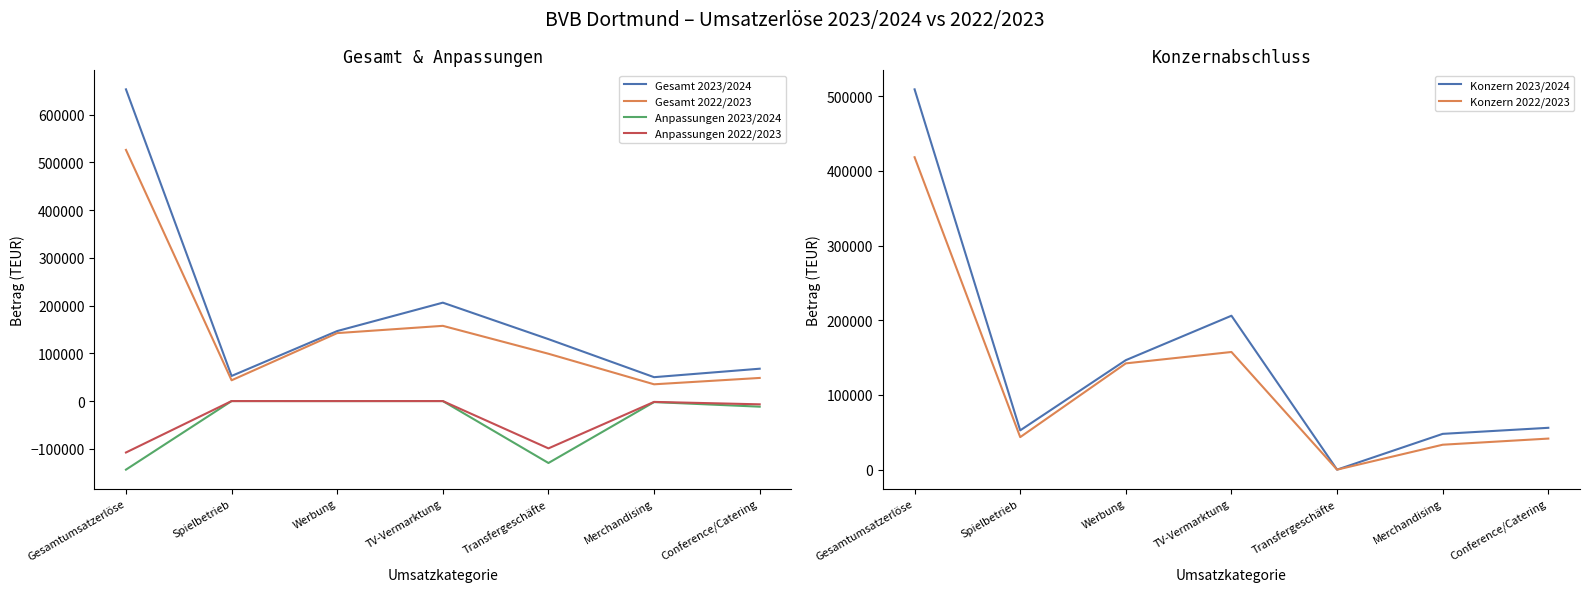

Reading right to left, extract all data points from this chart.

Gesamt 2023/2024: Conference/Catering=67746	Merchandising=50033	Transfergeschäfte=129678	TV-Vermarktung=206050	Werbung=146609	Spielbetrieb=52582	Gesamtumsatzerlöse=652697
Gesamt 2022/2023: Conference/Catering=48419	Merchandising=35107	Transfergeschäfte=99072	TV-Vermarktung=157507	Werbung=142305	Spielbetrieb=43524	Gesamtumsatzerlöse=525934
Anpassungen 2023/2024: Conference/Catering=-11742	Merchandising=-2135	Transfergeschäfte=-129678	TV-Vermarktung=0	Werbung=-32	Spielbetrieb=0	Gesamtumsatzerlöse=-143587
Anpassungen 2022/2023: Conference/Catering=-6841	Merchandising=-1748	Transfergeschäfte=-99072	TV-Vermarktung=0	Werbung=-34	Spielbetrieb=0	Gesamtumsatzerlöse=-107695
Konzern 2023/2024: Conference/Catering=56004	Merchandising=47898	Transfergeschäfte=0	TV-Vermarktung=206050	Werbung=146576	Spielbetrieb=52582	Gesamtumsatzerlöse=509110
Konzern 2022/2023: Conference/Catering=41578	Merchandising=33359	Transfergeschäfte=0	TV-Vermarktung=157507	Werbung=142271	Spielbetrieb=43524	Gesamtumsatzerlöse=418239